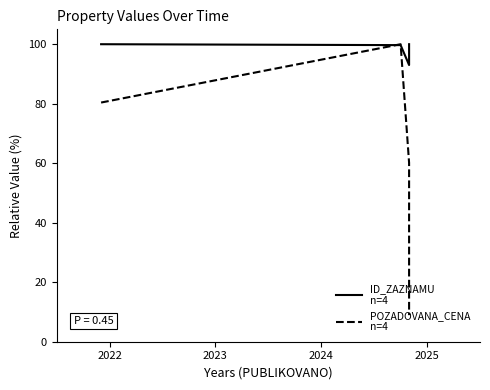

Does the chart display data point markers on the line(s)?

No